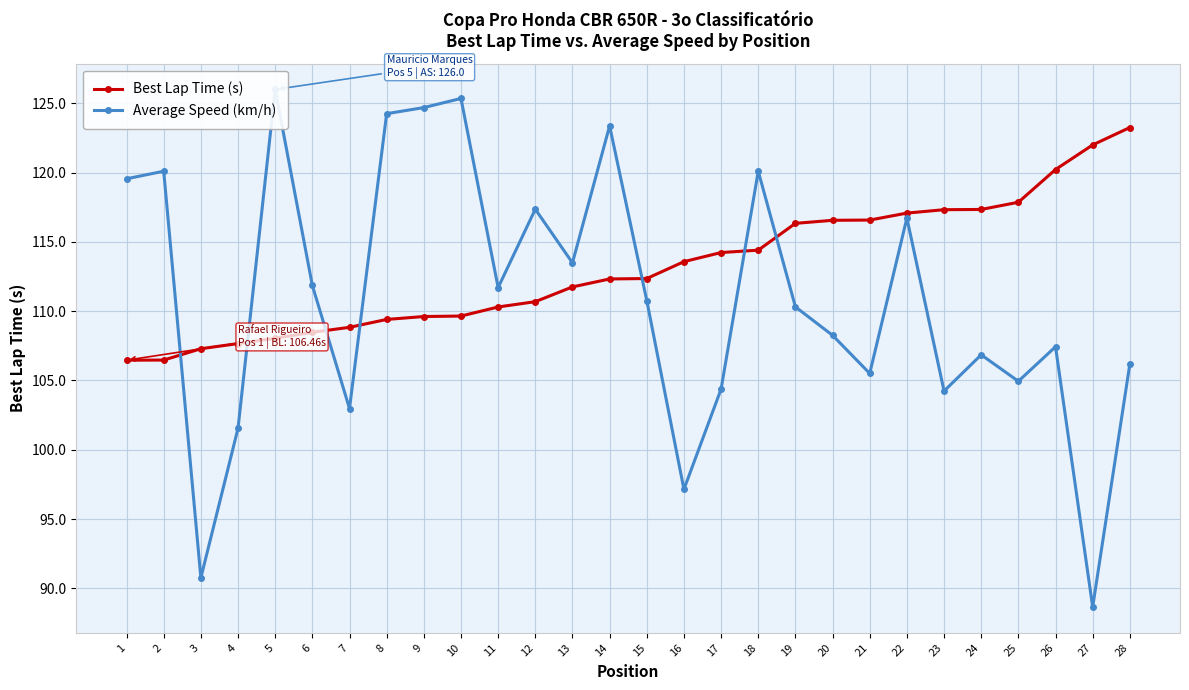

Between which two adjacent categories do Best Lap Time (s) and Average Speed (km/h) first intersect?

2 and 3